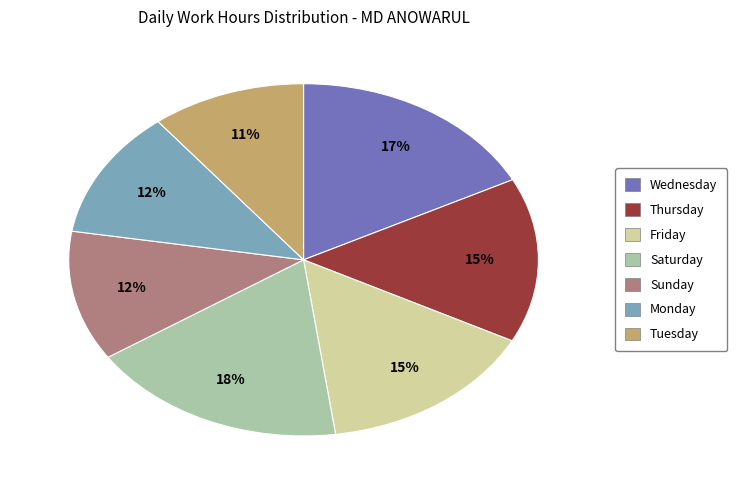

To the nearest percent, what is the average slice percentage?

14%